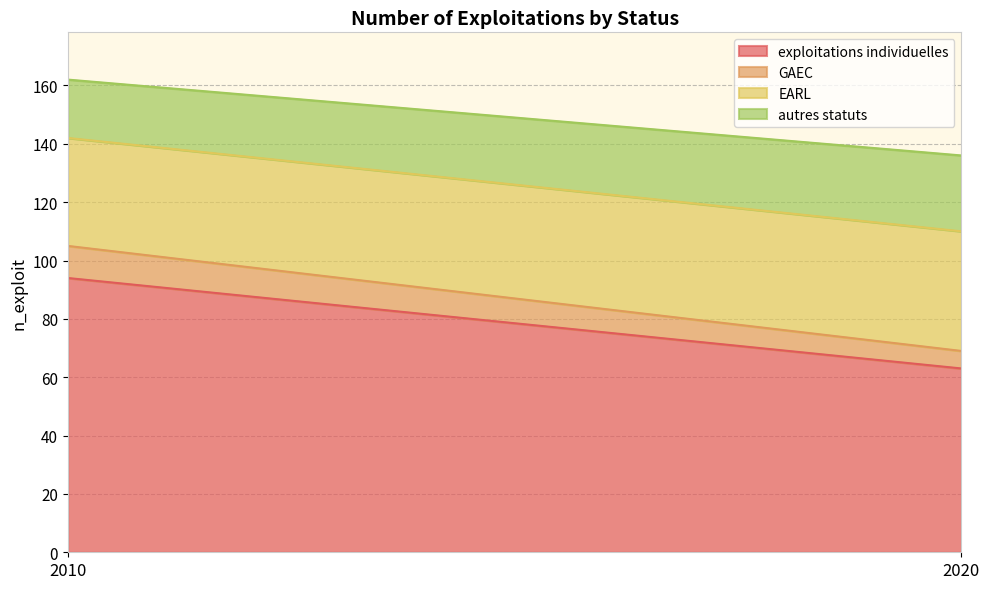

Reading right to left, what are all the values shown in this chart?

exploitations individuelles: 2020=63	2010=94
GAEC: 2020=6	2010=11
EARL: 2020=41	2010=37
autres statuts: 2020=26	2010=20